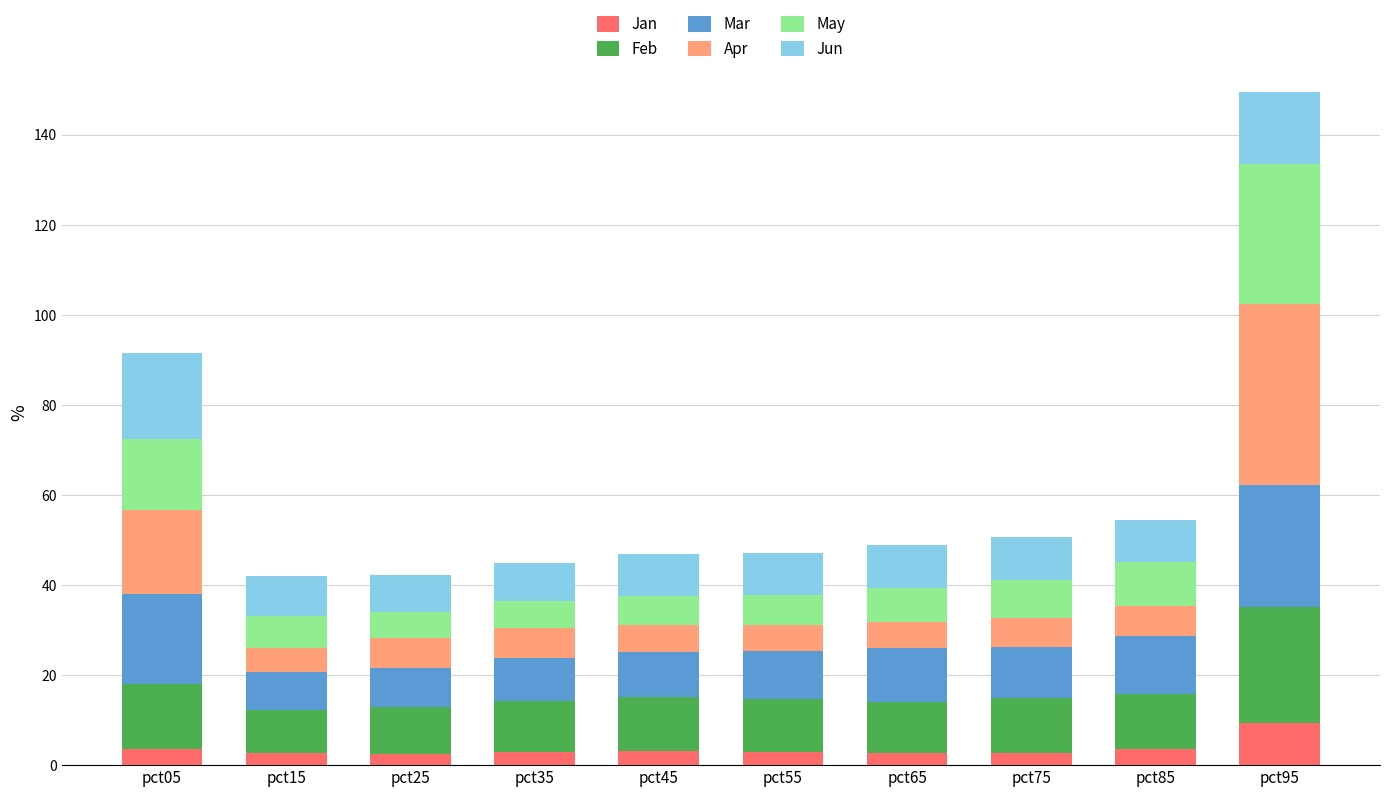

At which category is the sum across all series the highest?

pct95